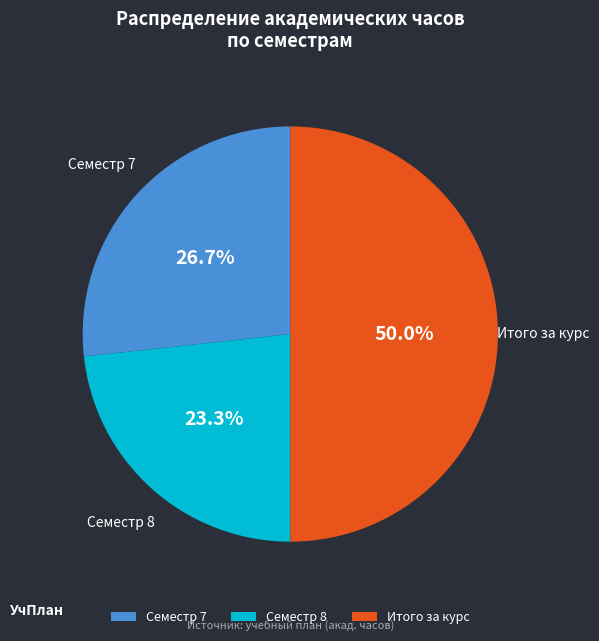

Which slice is the smallest?

Семестр 8